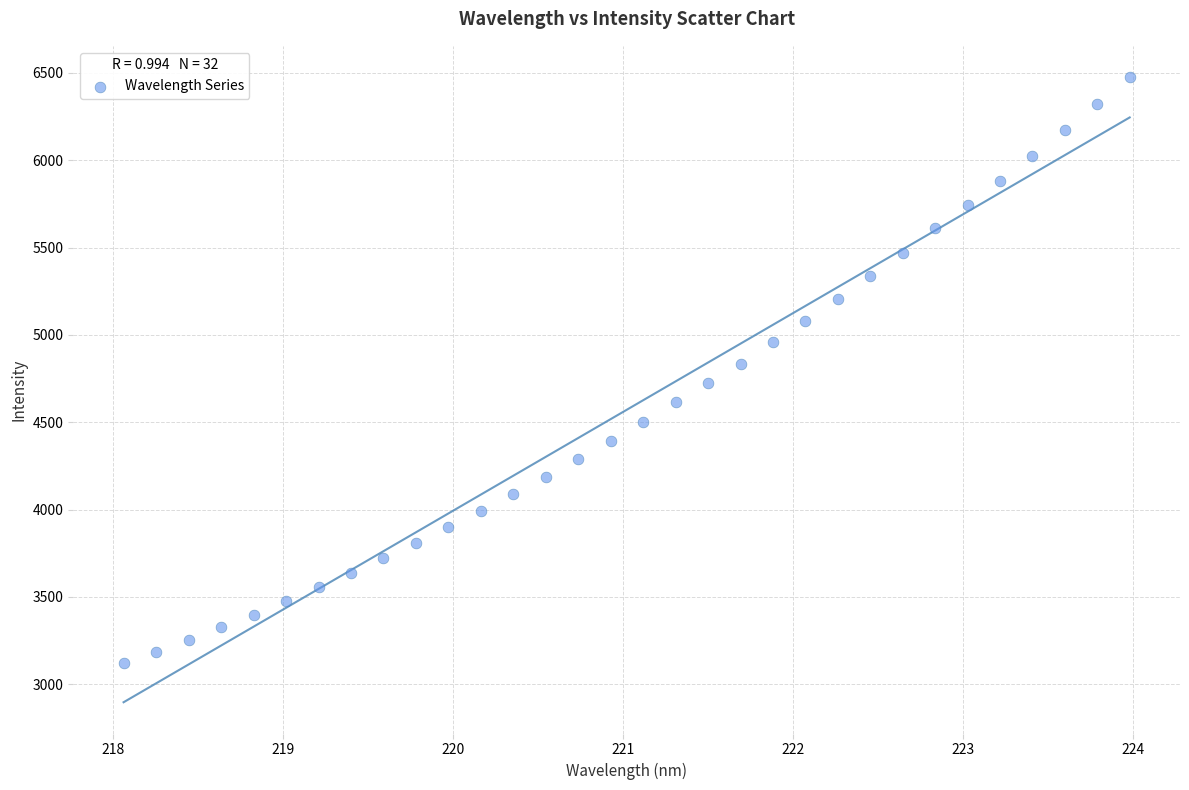

What is the range of Y values (max minus min)?

3356.3